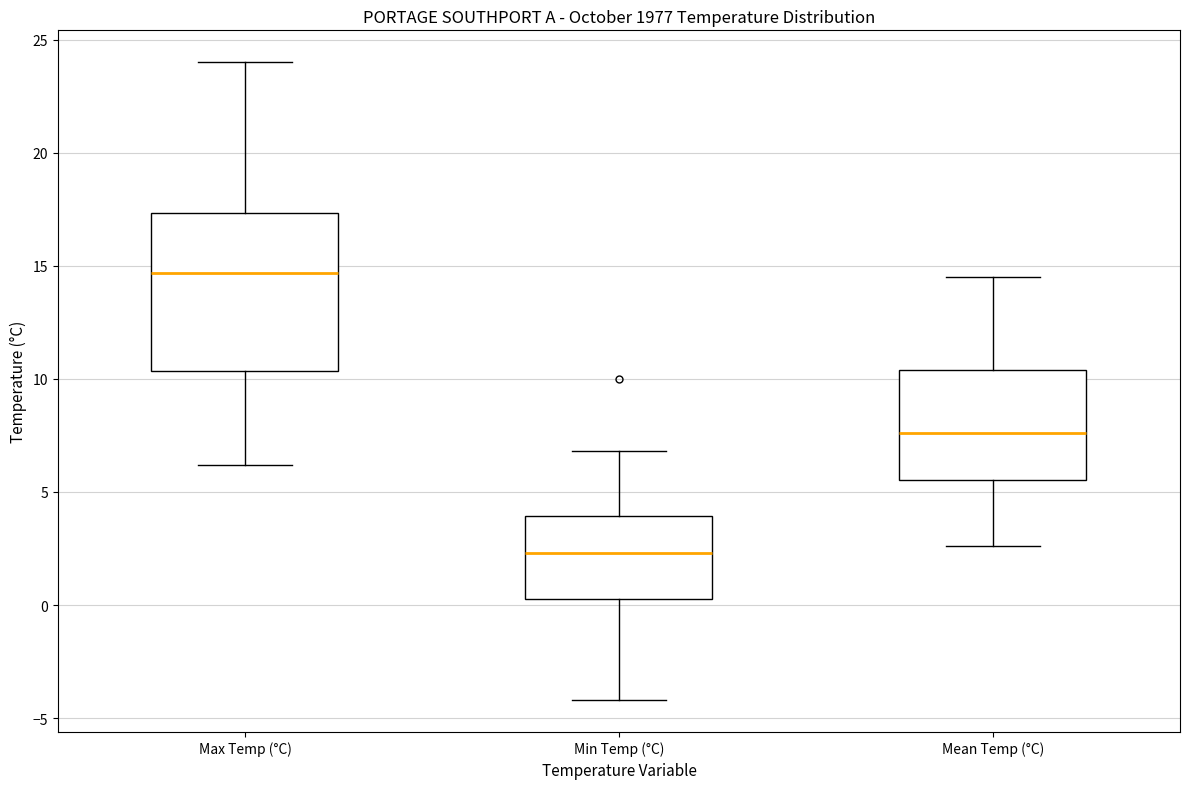

Which box's median line is the highest?

Max Temp (°C)